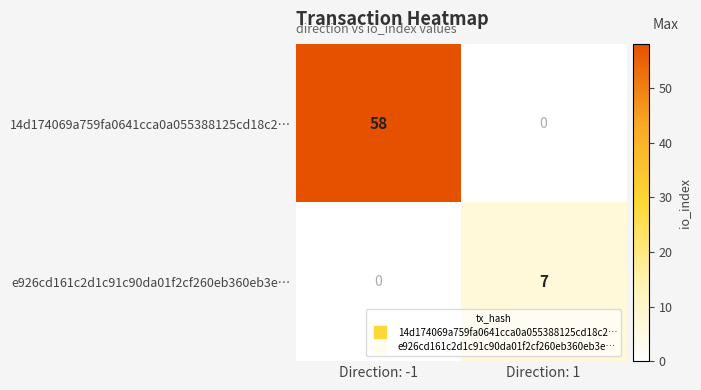

How many series are shown in this chart?

2